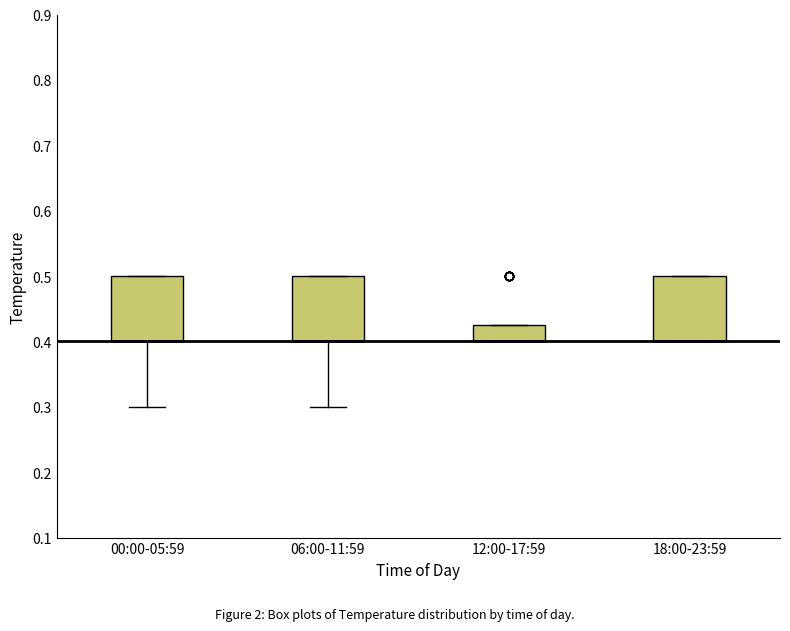

Reading left to right, read every box against the y-axis: the position of its median line, the range the box covers, and the ends of its whiskers. The values are not printed on the chart, so give them approximately, as read against the axis.

00:00-05:59: median 0.40 (drawn on the box's lower edge), box 0.40 to 0.50, whiskers 0.30 to 0.50
06:00-11:59: median 0.40 (drawn on the box's lower edge), box 0.40 to 0.50, whiskers 0.30 to 0.50
12:00-17:59: median 0.40 (drawn on the box's lower edge), box 0.40 to 0.43, whiskers 0.40 to 0.43
18:00-23:59: median 0.40 (drawn on the box's lower edge), box 0.40 to 0.50, whiskers 0.40 to 0.50